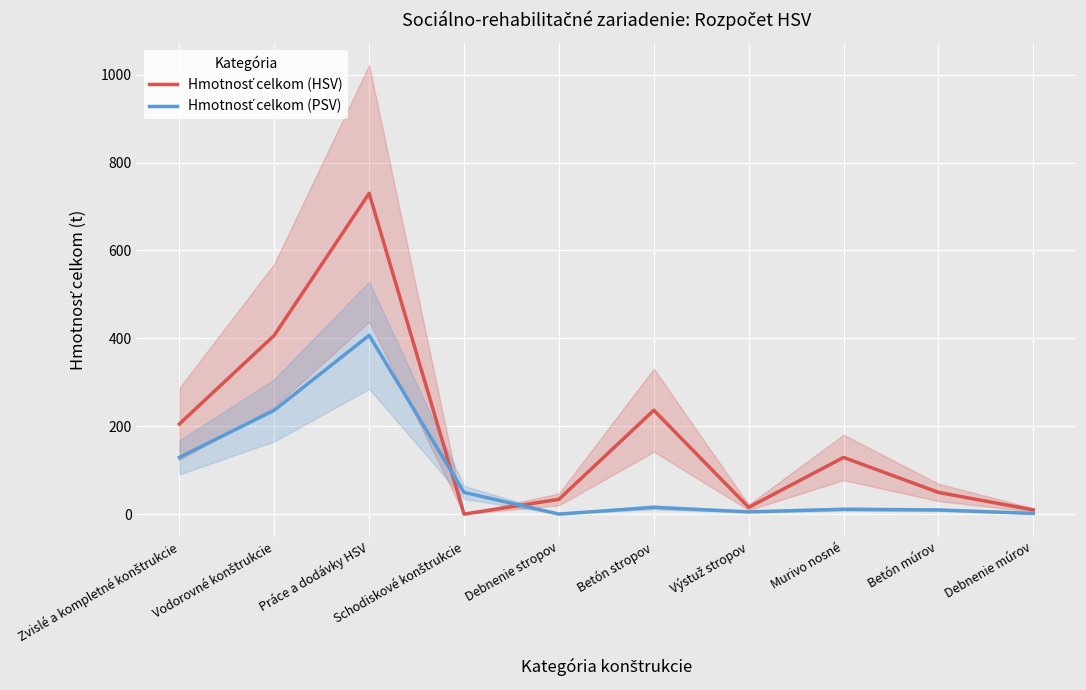

At Vodorovné konštrukcie, list the series in order from largest to smallest.

Hmotnosť celkom (HSV), Hmotnosť celkom (PSV)